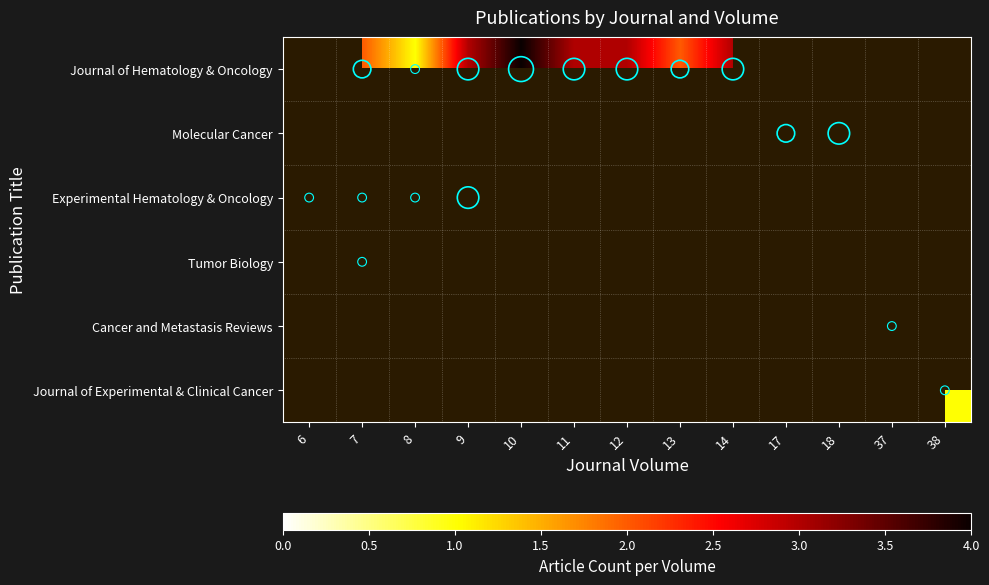

What is the difference between the highest and lowest values at 7?

1.0